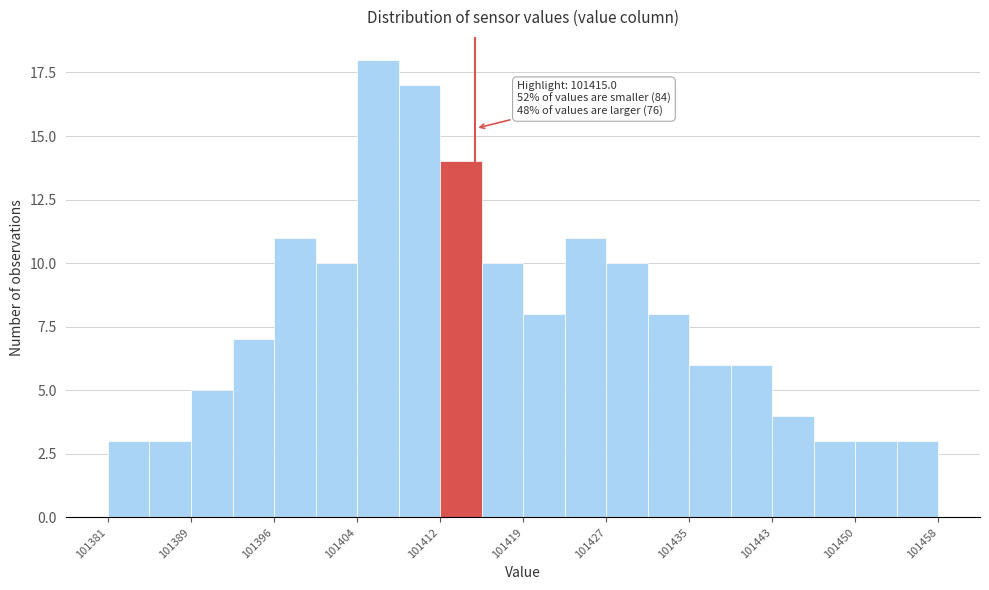

Read against the x-axis, roughly where is the centre of the tallest bar?

101406